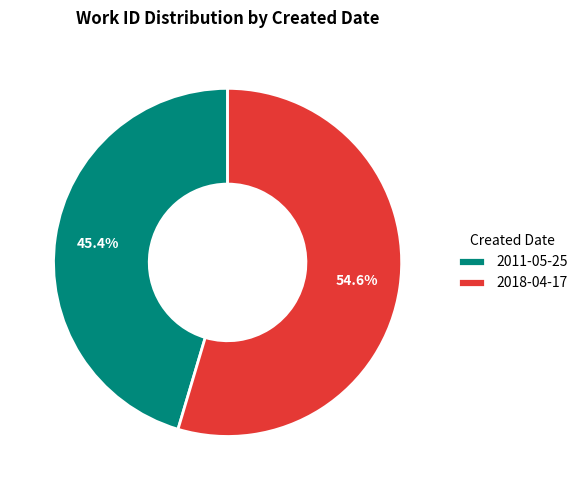

What is the smallest slice in the pie chart?

2011-05-25